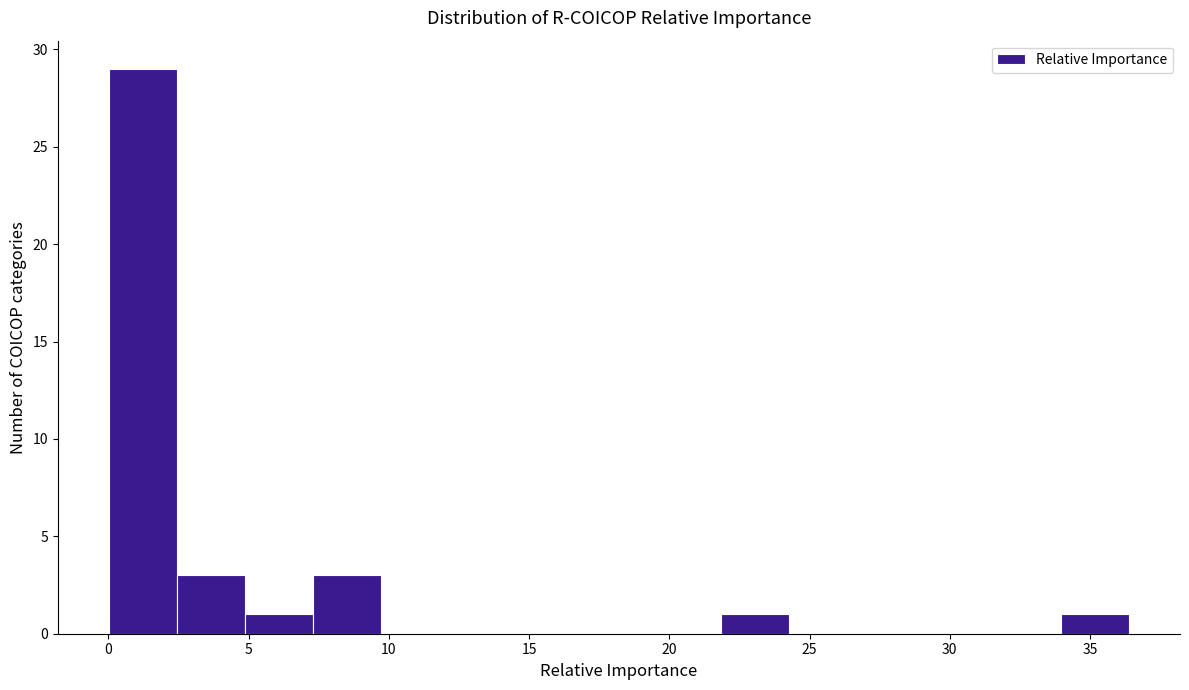

Over which range of the x-axis is the bar tallest?

0.0 to 2.5